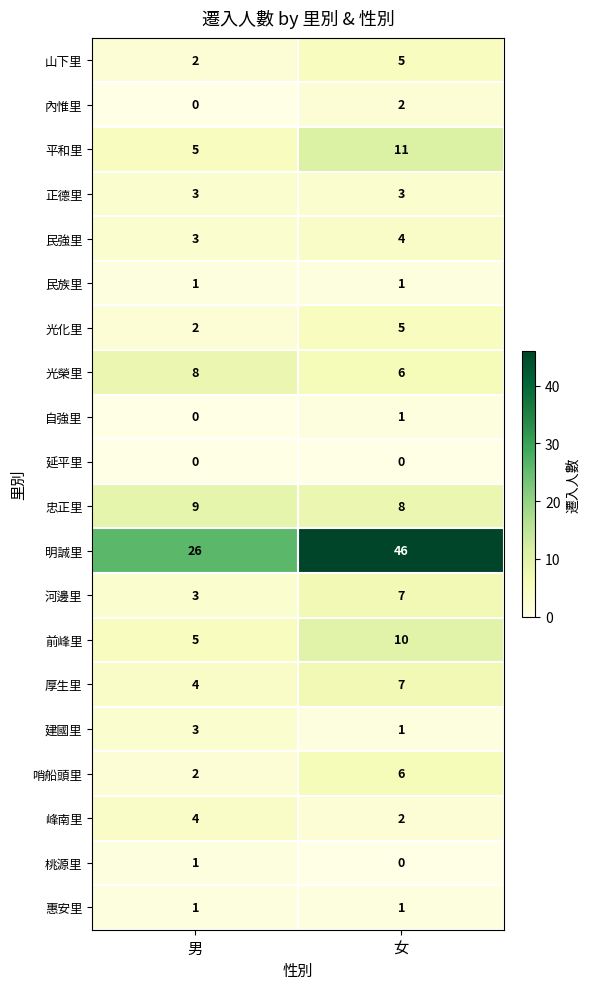

Which series changed the most between 男 and 女?

明誠里